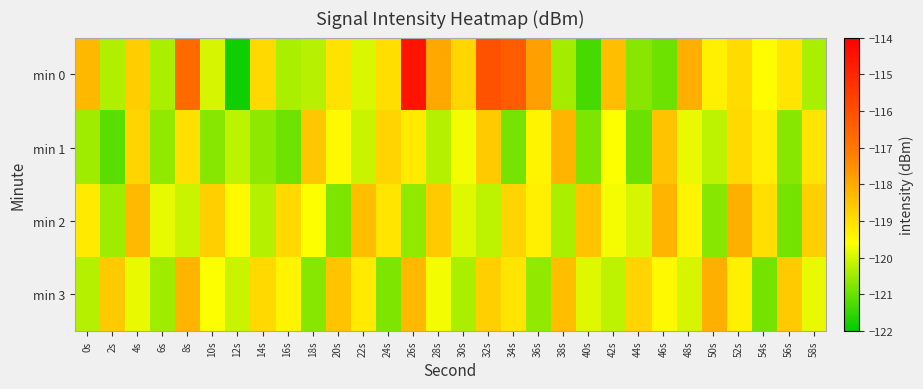

How many data points does each series have?

30